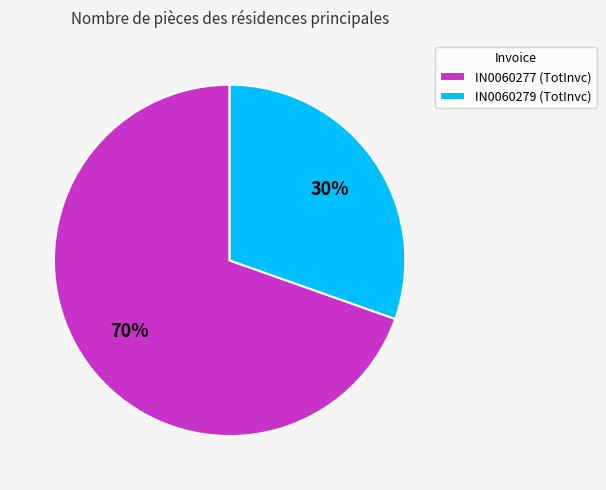

What is the majority slice?

IN0060277